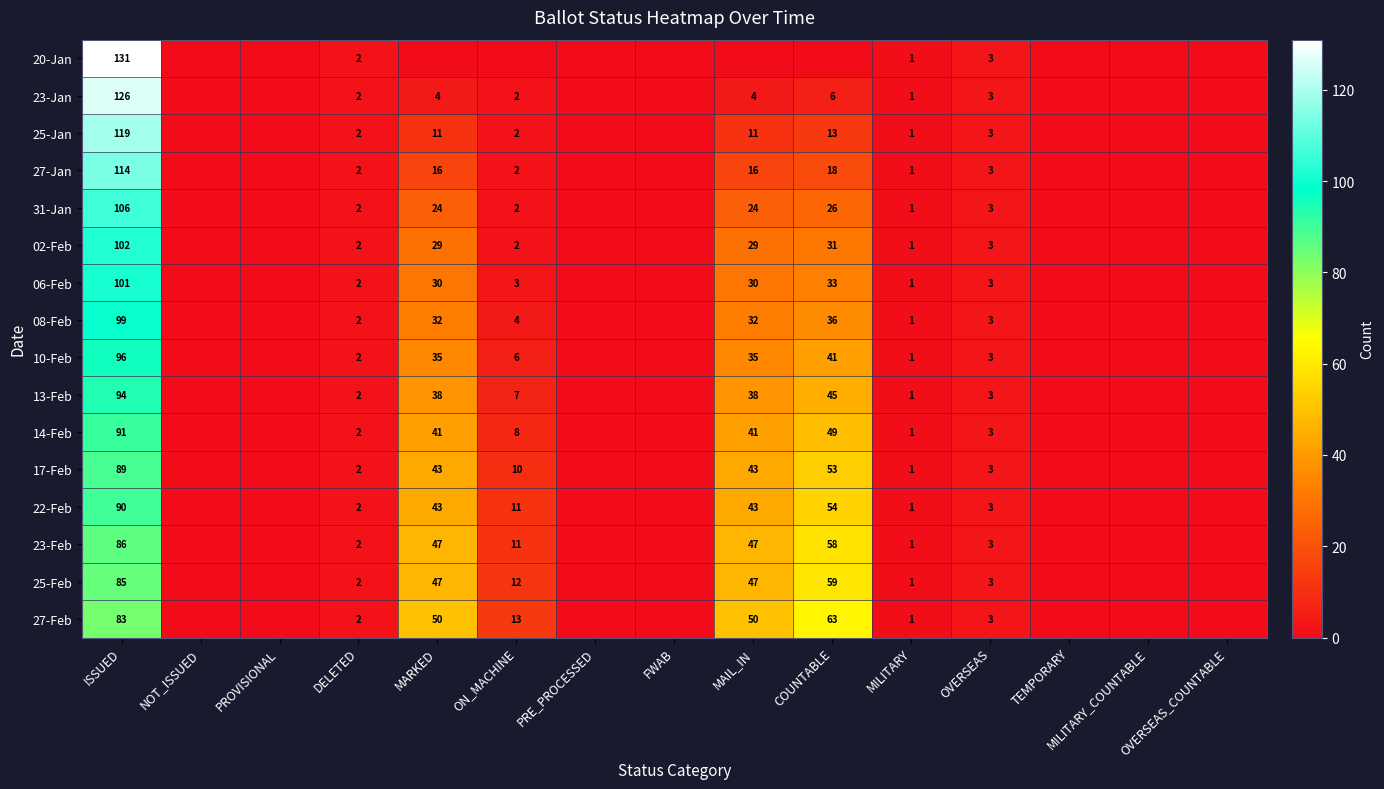

What is the total value across all series at OVERSEAS?

48